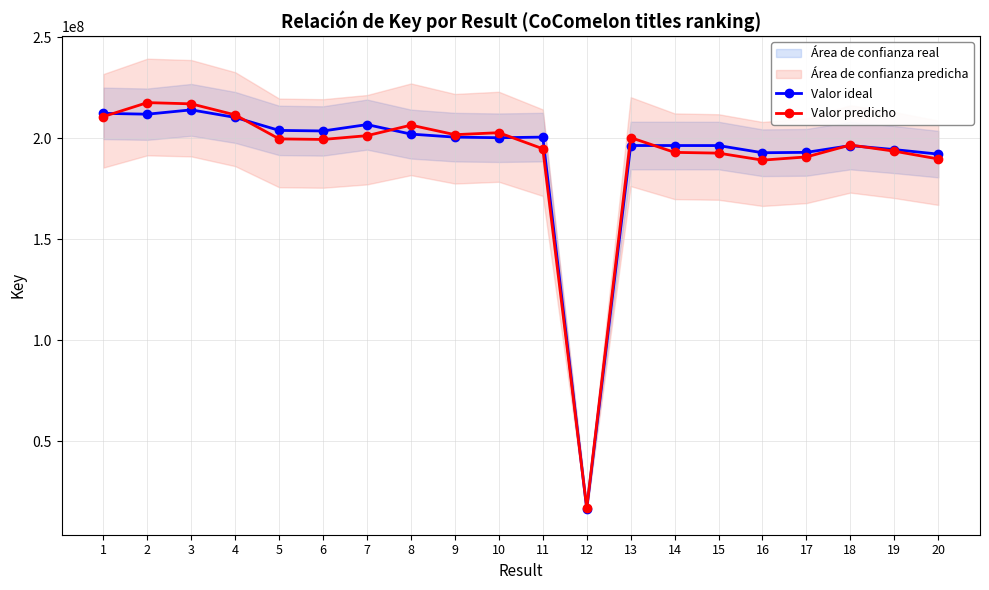

How many values in the Valor predicho series exceed 199733059?

10